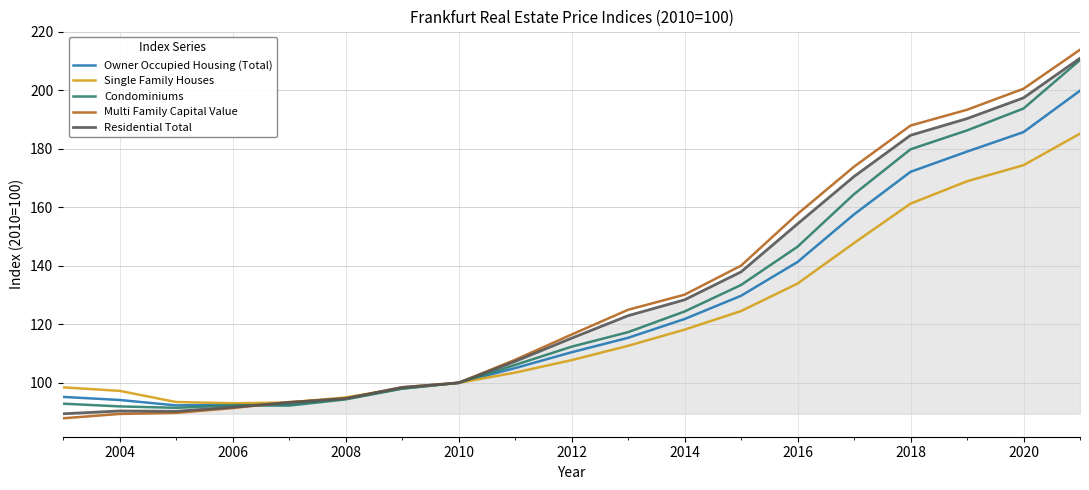

Which series ends up on top after the final intersection of Owner Occupied Housing (Total) and Residential Total?

Residential Total